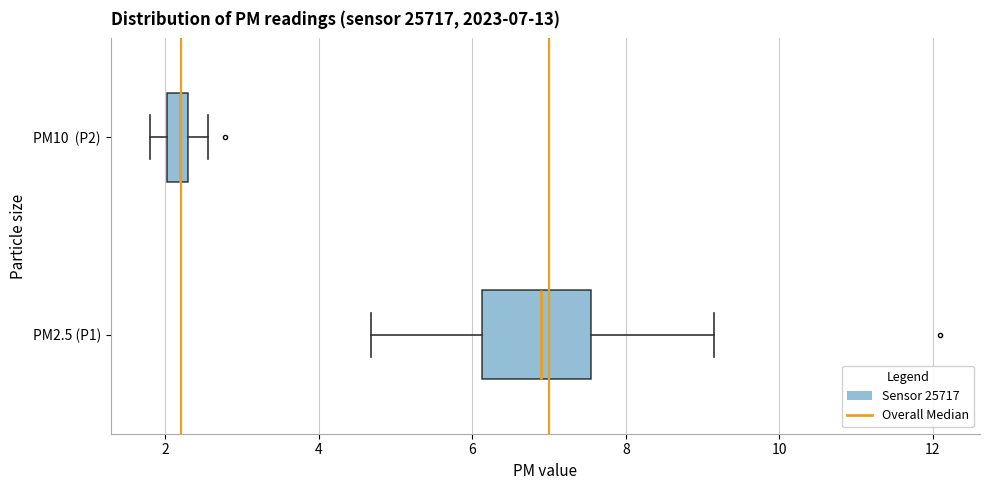

Which box has the furthest to the left median line?

PM10 (P2)